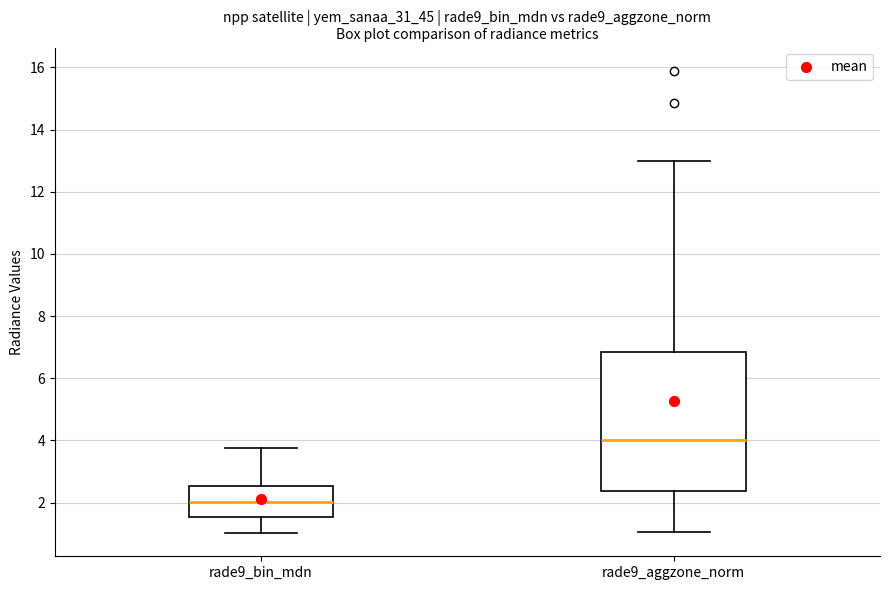

Reading left to right, read every box against the y-axis: the position of its median line, the range the box covers, and the ends of its whiskers. The values are not printed on the chart, so give them approximately, as read against the axis.

rade9_bin_mdn: median 2.0, box 1.6 to 2.6, whiskers 1.0 to 3.8
rade9_aggzone_norm: median 4.0, box 2.4 to 6.8, whiskers 1.0 to 13.0